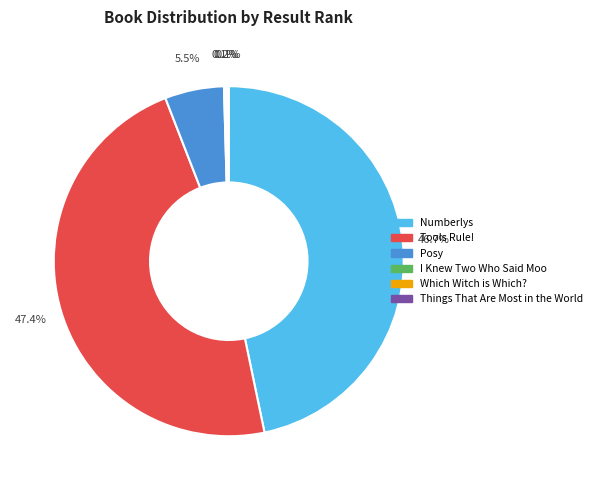

What is the largest slice in the pie chart?

Tools Rule!